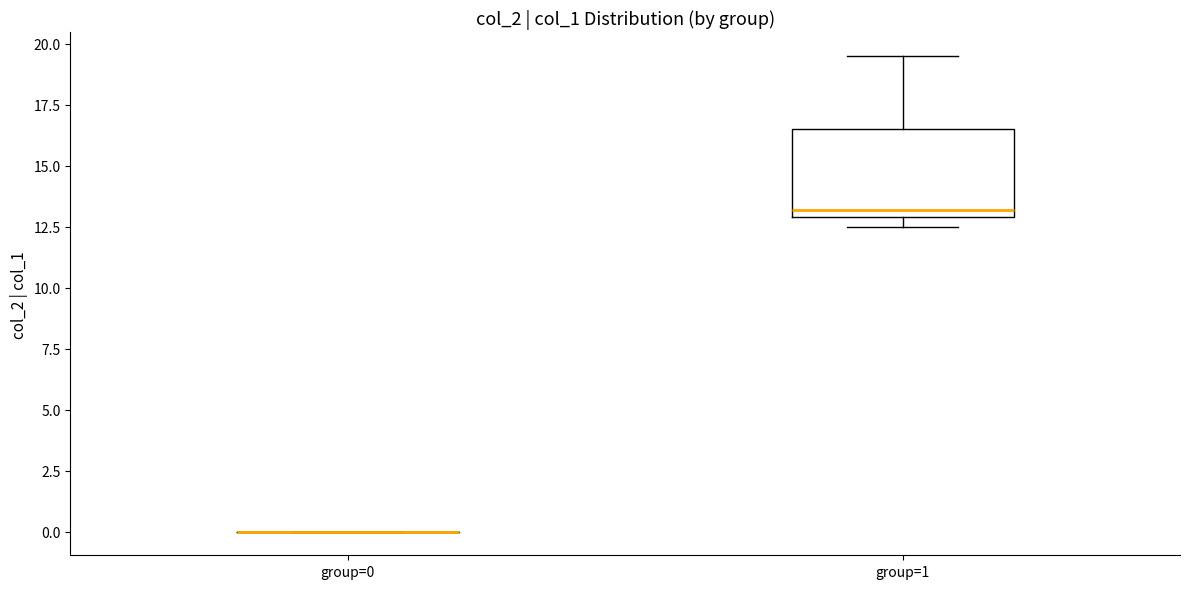

Comparing the boxes themselves (not the whiskers), which one is the tallest?

group=1